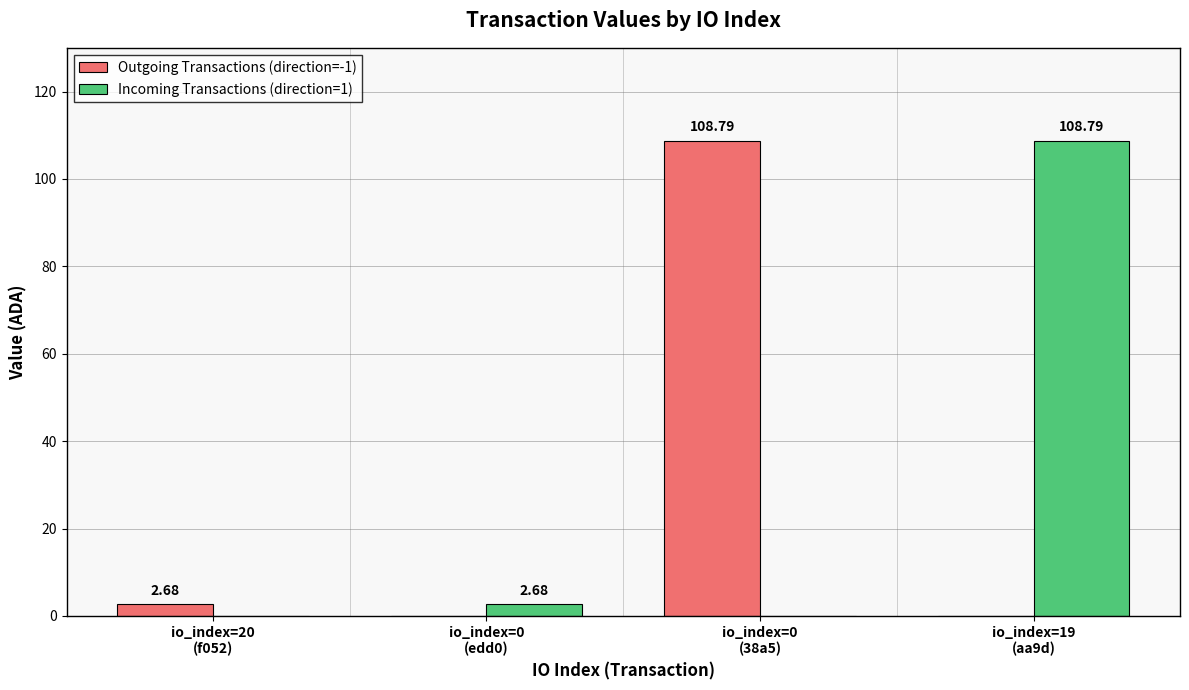

True or false: Incoming Transactions (direction=1) has a value of 108.8 at io_index=19
(aa9d).

True